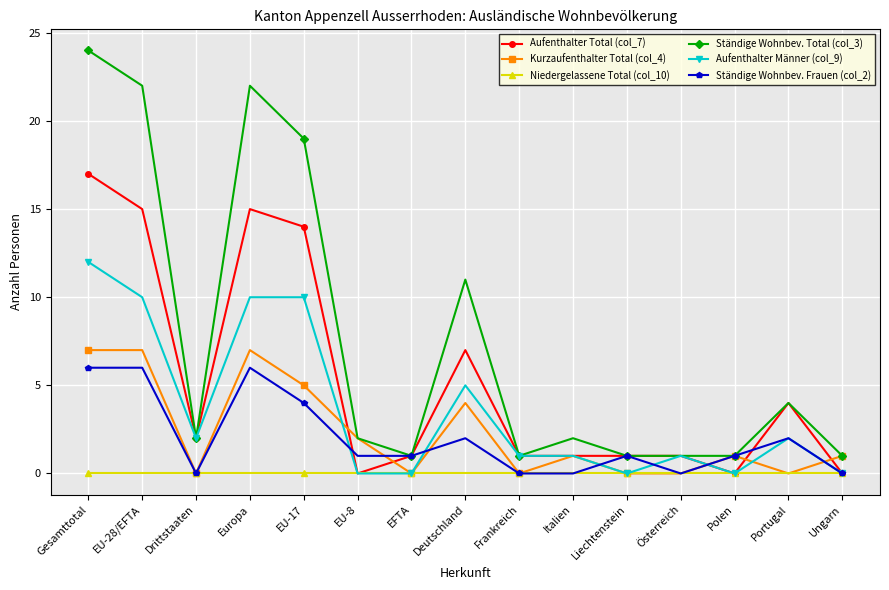

Reading left to right, what are all the values shown in this chart?

Aufenthalter Total (col_7): 17	15	2	15	14	0	1	7	1	1	1	1	0	4	0
Kurzaufenthalter Total (col_4): 7	7	0	7	5	2	0	4	0	1	0	0	1	0	1
Niedergelassene Total (col_10): 0	0	0	0	0	0	0	0	0	0	0	0	0	0	0
Ständige Wohnbev. Total (col_3): 24	22	2	22	19	2	1	11	1	2	1	1	1	4	1
Aufenthalter Männer (col_9): 12	10	2	10	10	0	0	5	1	1	0	1	0	2	0
Ständige Wohnbev. Frauen (col_2): 6	6	0	6	4	1	1	2	0	0	1	0	1	2	0